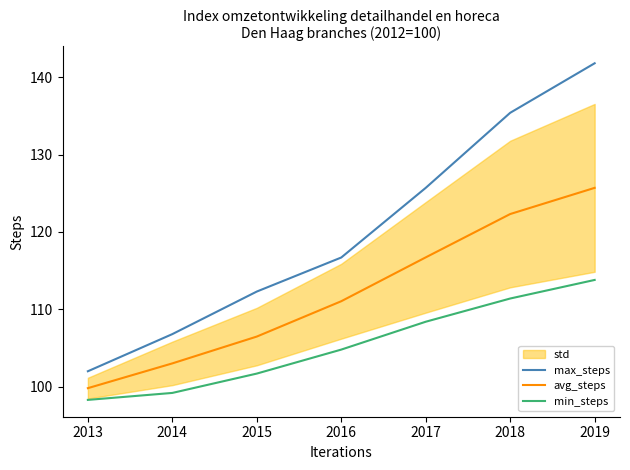

Reading left to right, transcribe all the data shown in this chart.

max_steps: 102.0	106.8	112.3	116.7	125.7	135.4	141.8
avg_steps: 99.8	103.0	106.5	111.1	116.7	122.3	125.7
min_steps: 98.3	99.2	101.7	104.8	108.4	111.4	113.8